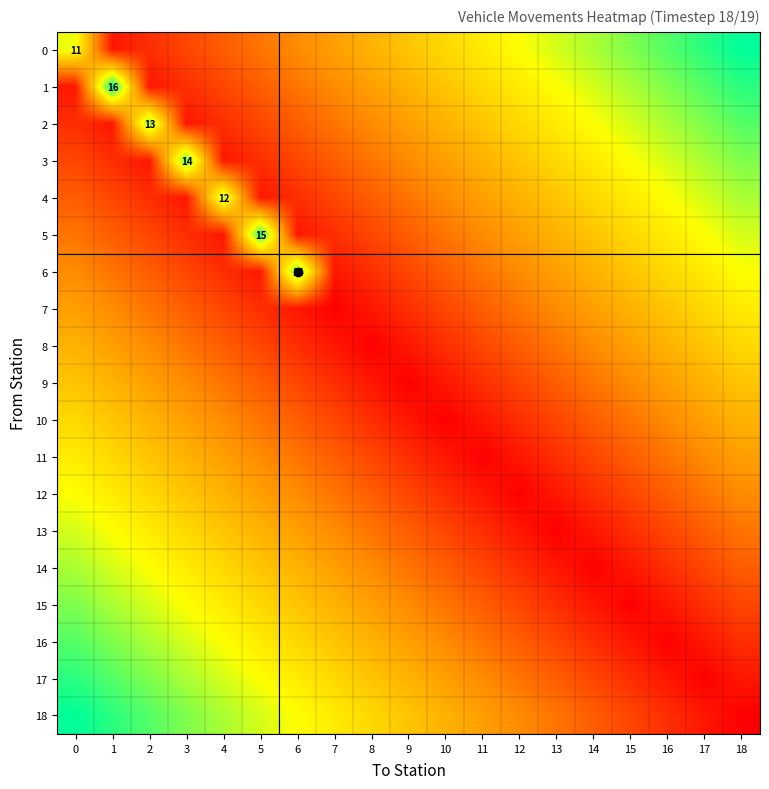

What is the sum of the row_5 values at 18 and 5?

1.7